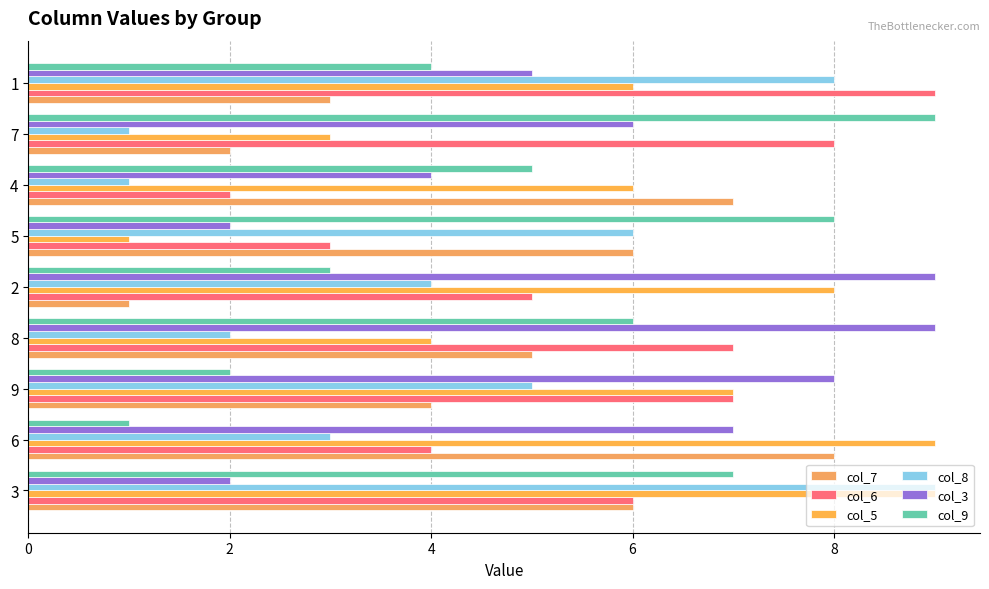

Count the col_5 values in the range 4 to 8.

5